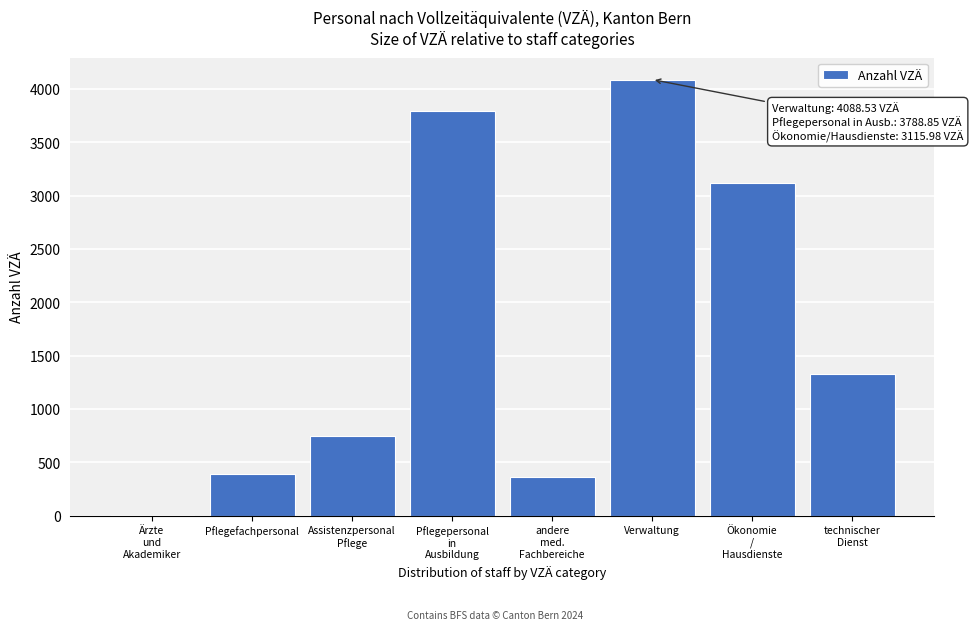

What is the sum of all values?

13827.1